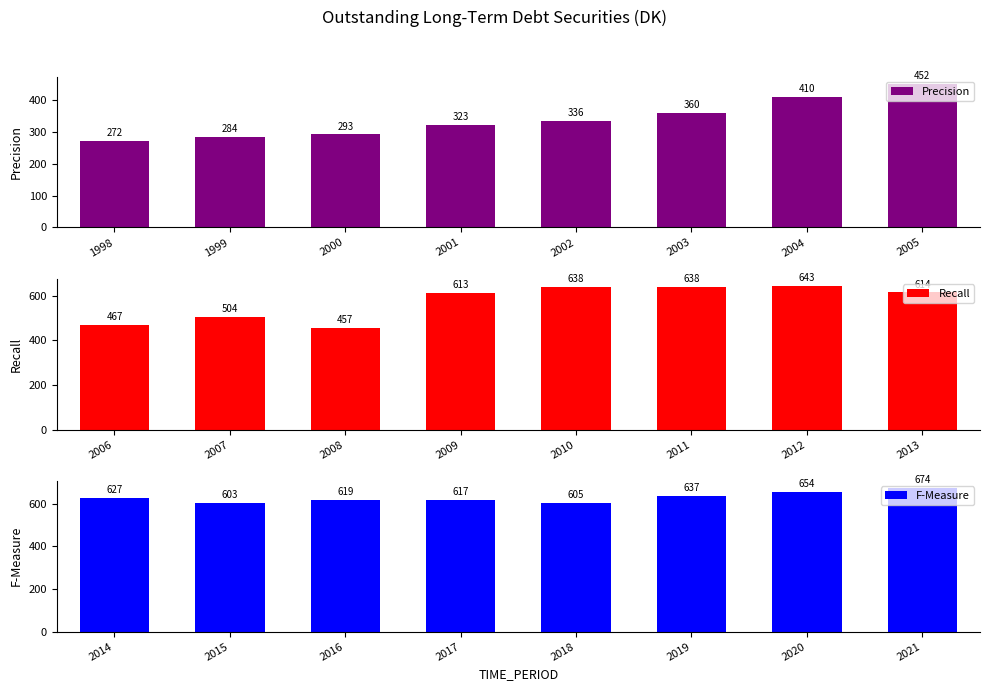

The value of Recall at 2006 is 127.5. True or false?

False